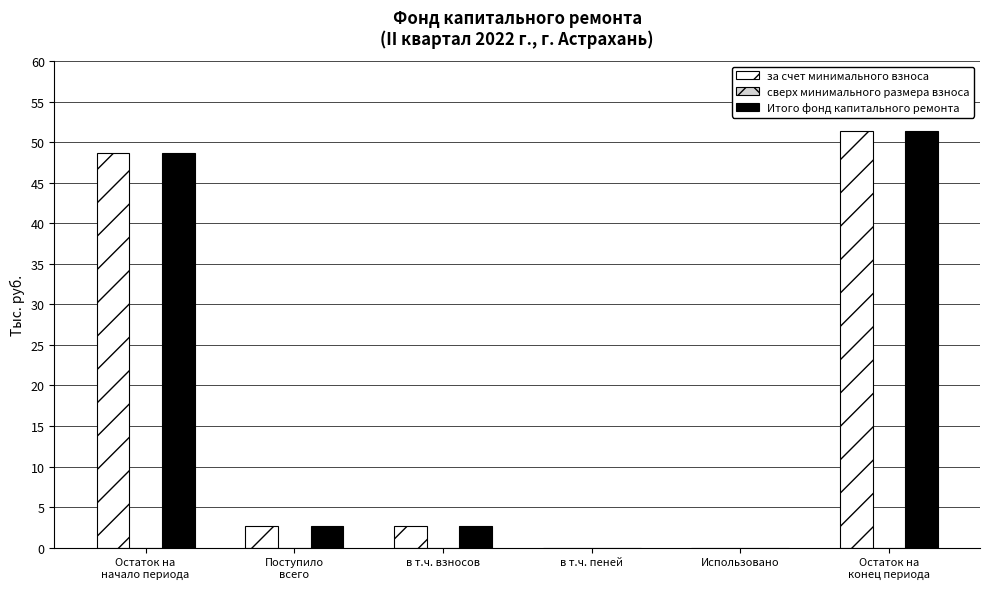

Which category has the highest value in the Итого фонд капитального ремонта series?

Остаток на
конец периода